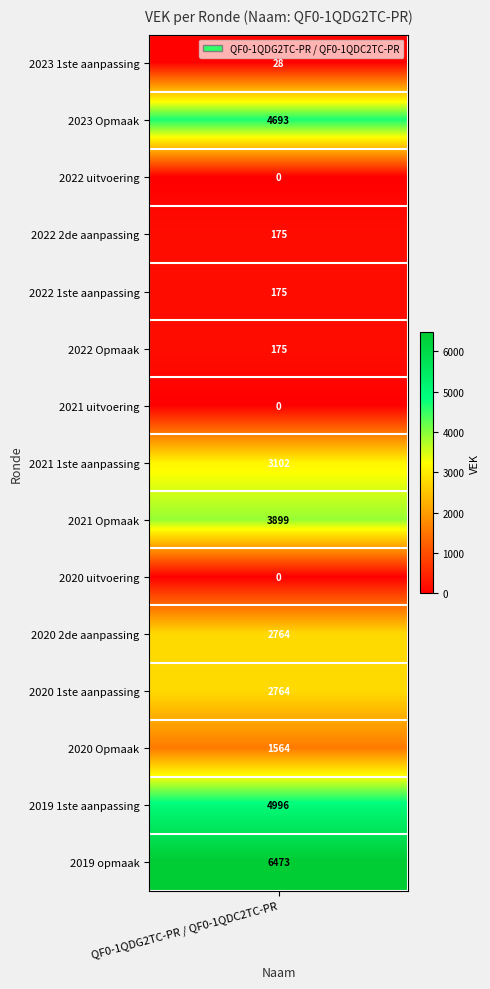

The value at 2023 1ste aanpassing is 48. True or false?

False